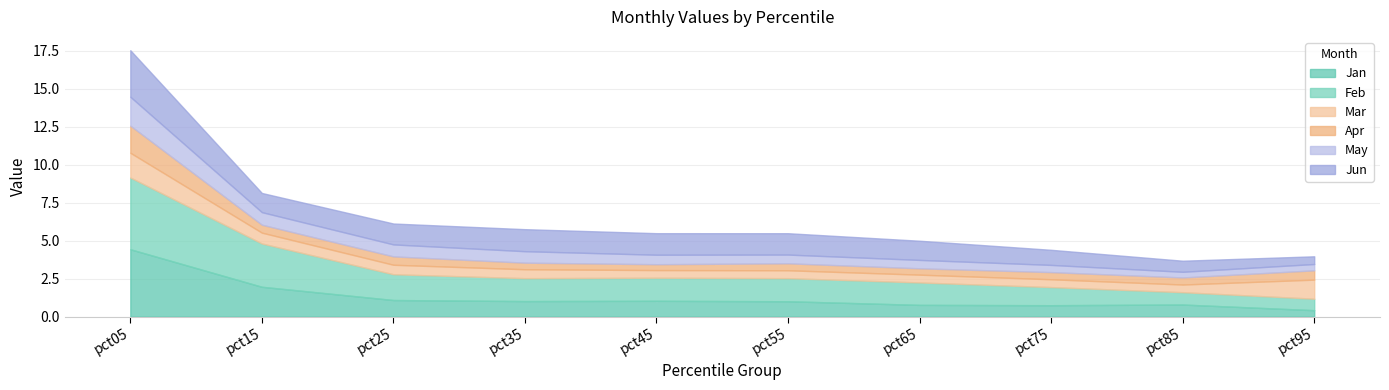

How many lines are shown in the chart?

6